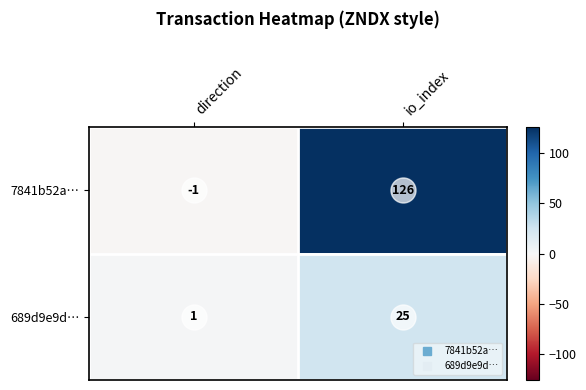

What is the total value across all series at io_index?

151